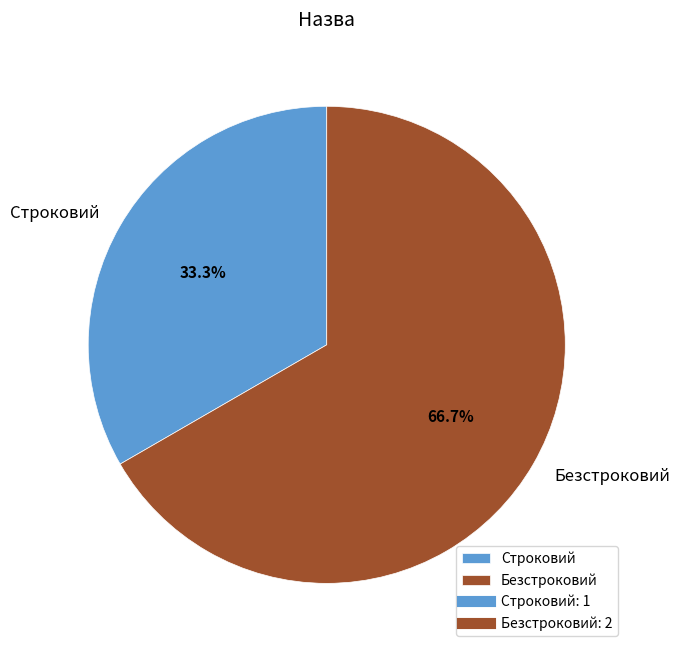

Which has a higher value, Безстроковий or Строковий?

Безстроковий